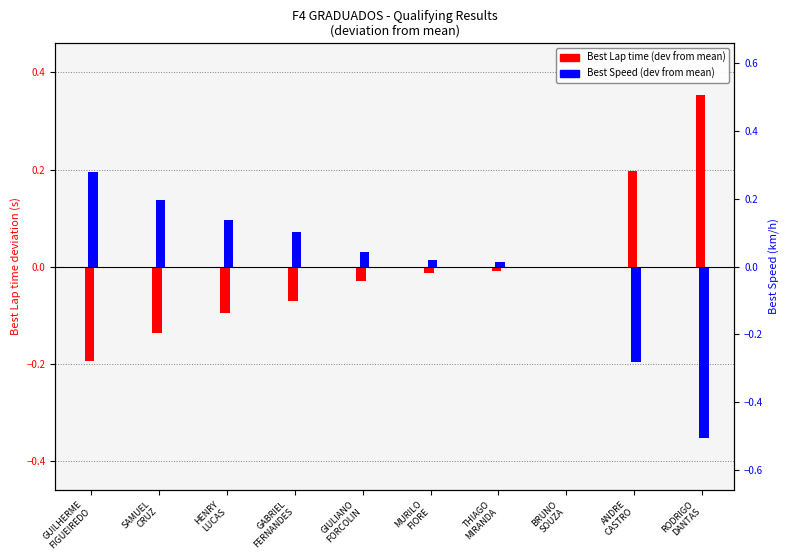

At which label is Best Speed closest to 0?

BRUNO
SOUZA